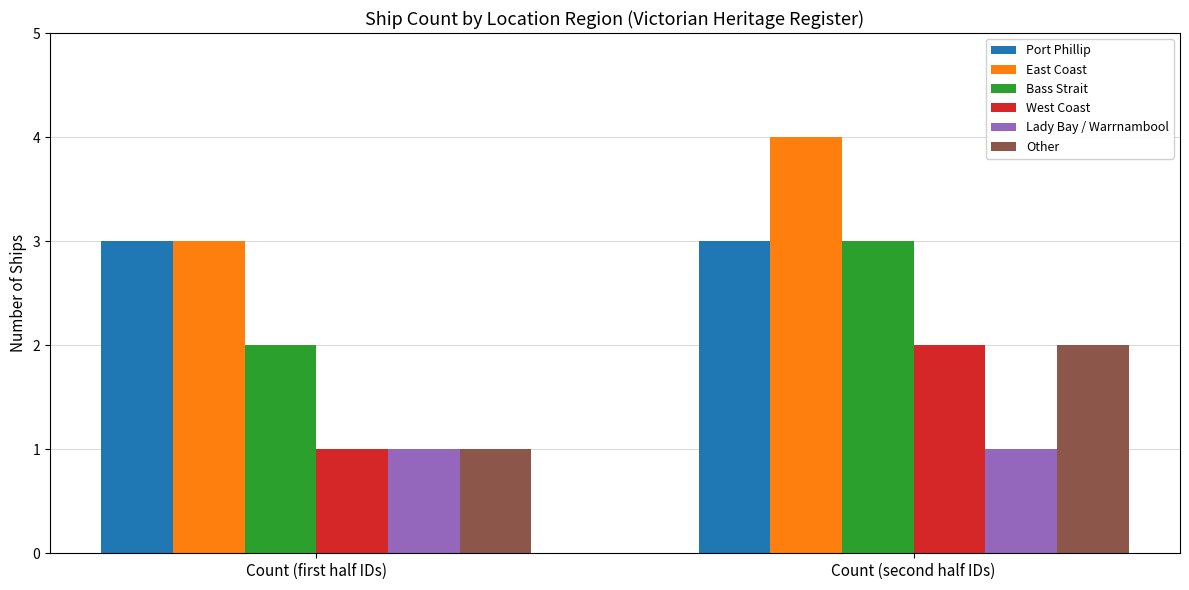

How many groups of bars are there?

2